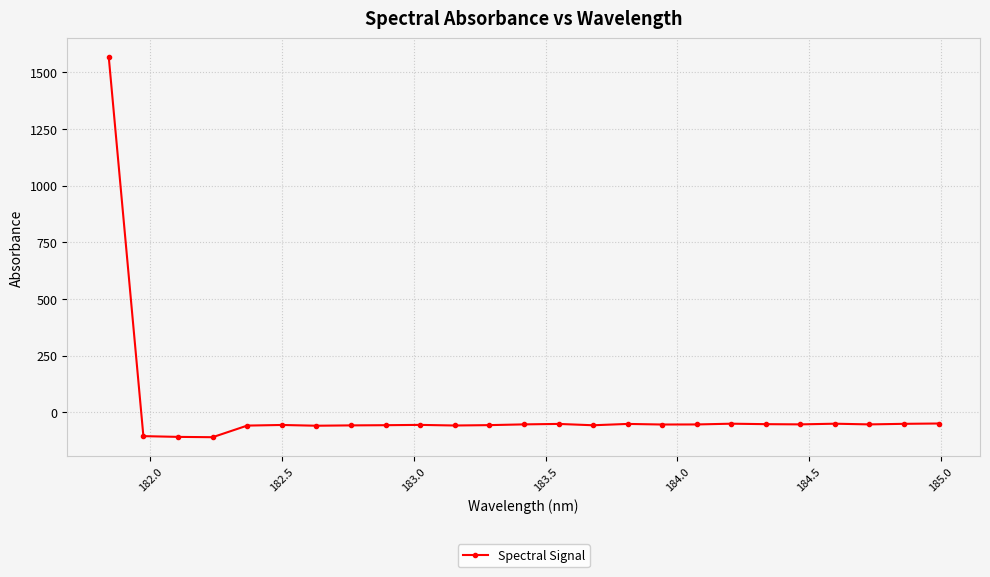

What is the value of the 17th point from the left?

-53.8